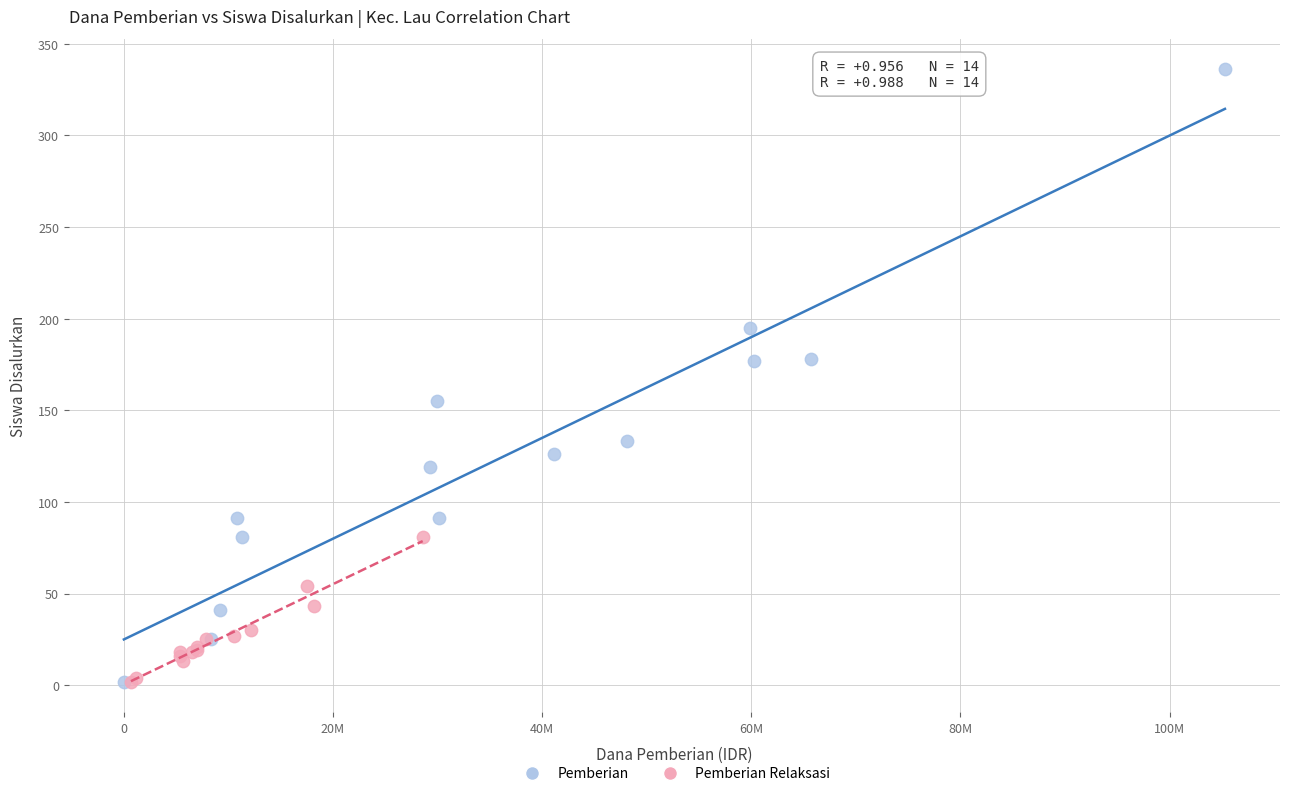

Which series has the largest Y range (max minus min)?

Pemberian